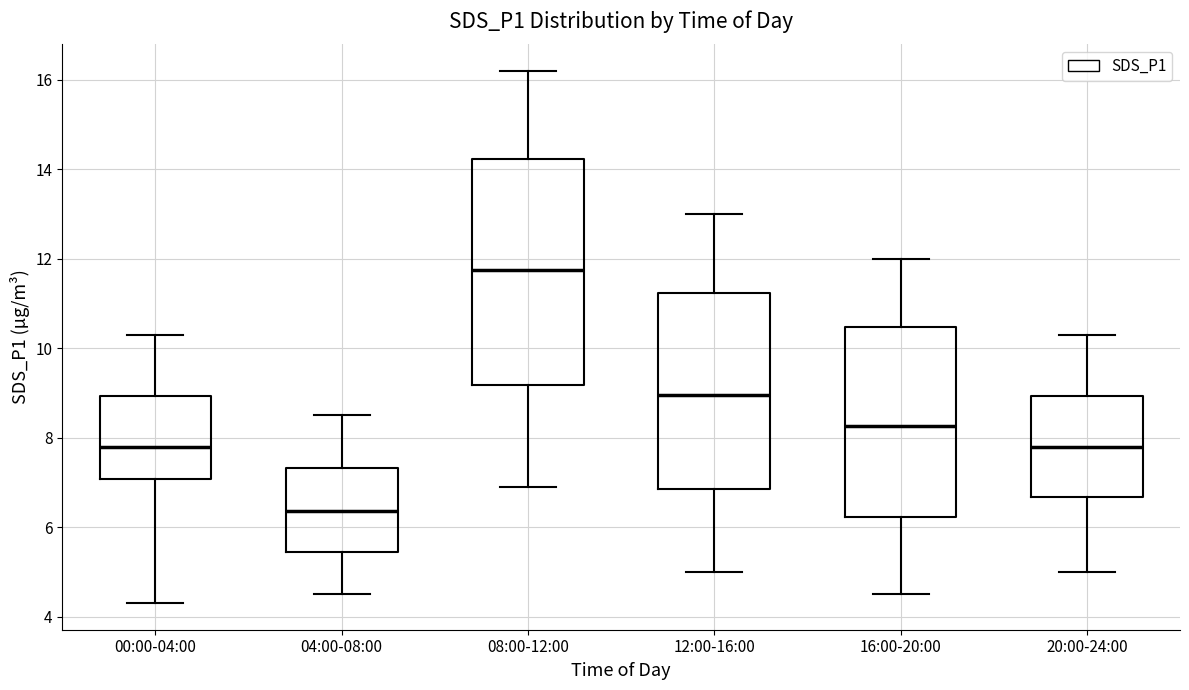

Which box is the tallest, from its lower edge to its upper edge?

08:00-12:00